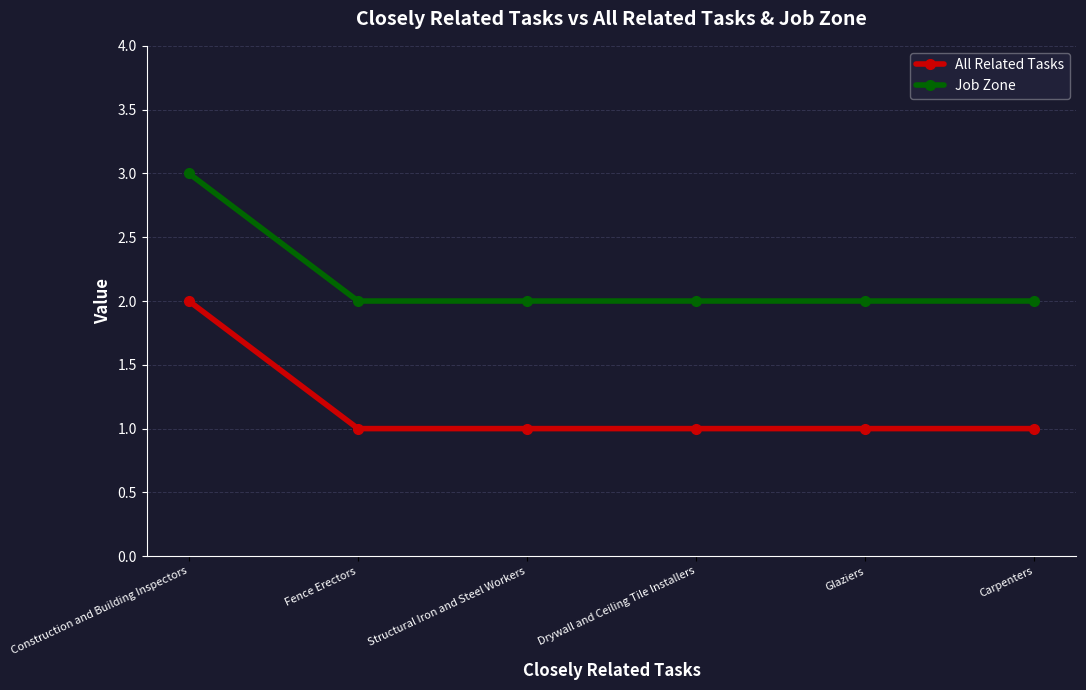

True or false: All Related Tasks and Job Zone intersect in this chart.

False